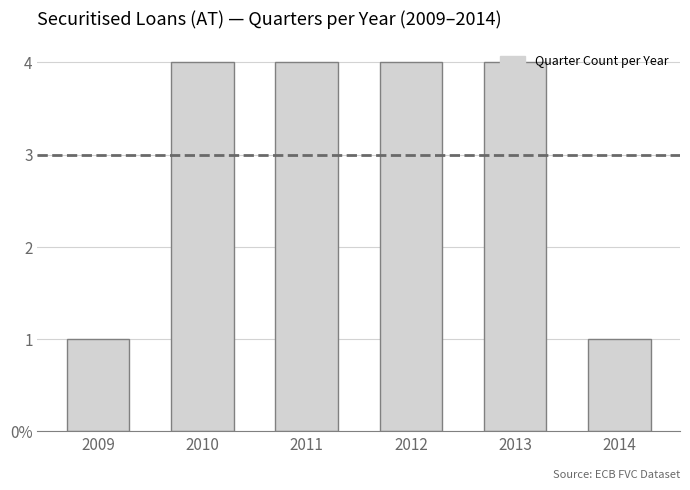

Approximately how many times larger is the value at 2010 compared to 2014?

4.0